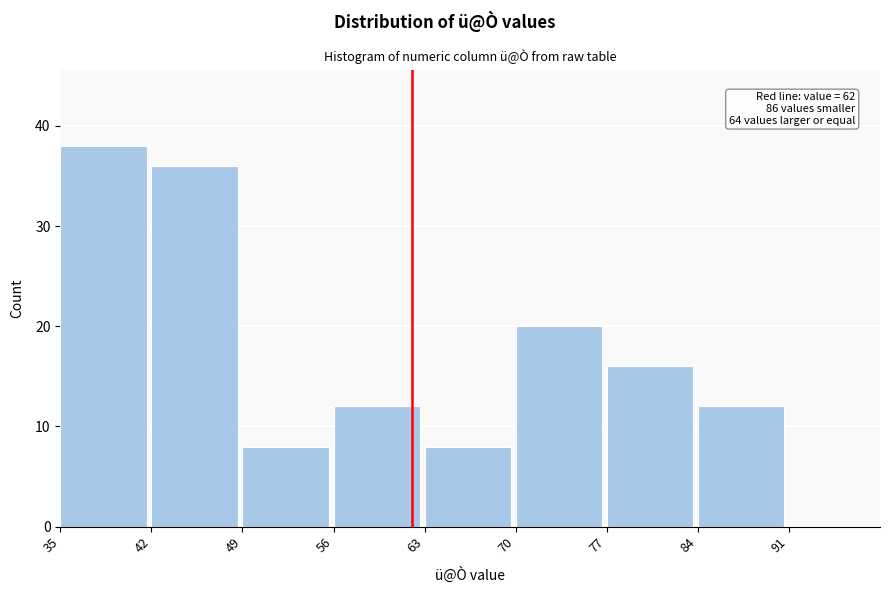

Which range on the x-axis has the tallest bar?

35 to 42